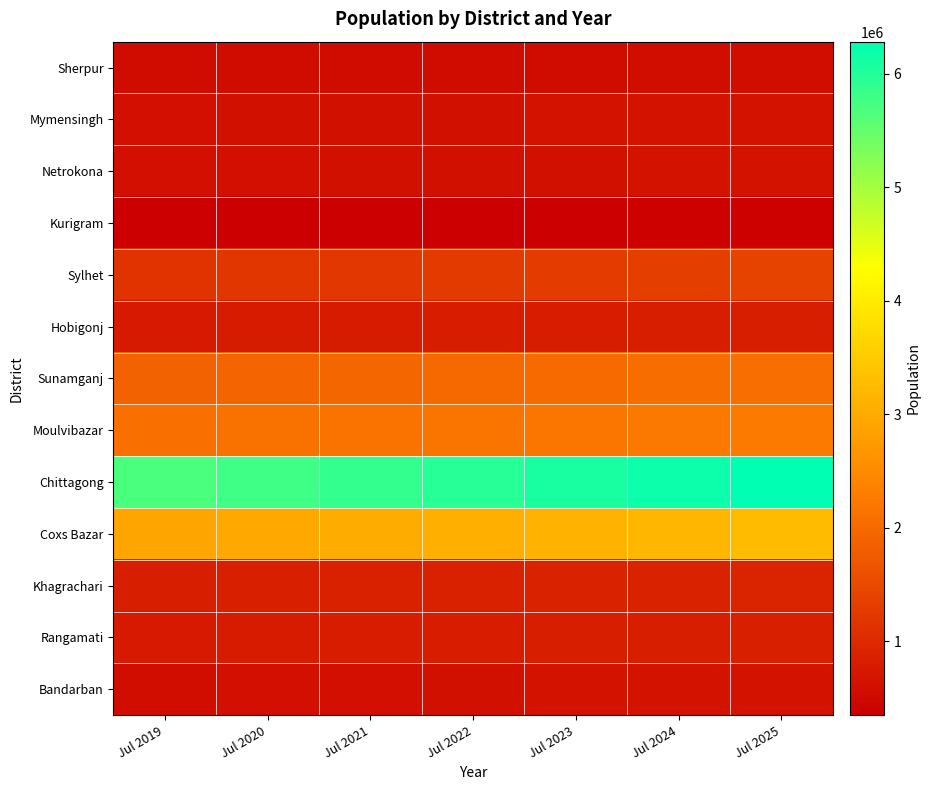

Reading right to left, extract all data points from this chart.

Sherpur: Jul 2025=560864.9	Jul 2024=557807.2	Jul 2023=554767.7	Jul 2022=551746.2	Jul 2021=548742.7	Jul 2020=545757.0	Jul 2019=542789.0
Mymensingh: Jul 2025=638622.0	Jul 2024=632390.9	Jul 2023=626225.6	Jul 2022=620125.3	Jul 2021=614089.2	Jul 2020=608116.7	Jul 2019=602207.0
Netrokona: Jul 2025=638041.1	Jul 2024=629450.0	Jul 2023=620975.4	Jul 2022=612615.6	Jul 2021=604369.1	Jul 2020=596234.4	Jul 2019=588210.0
Kurigram: Jul 2025=382683.5	Jul 2024=376628.0	Jul 2023=370668.9	Jul 2022=364804.7	Jul 2021=359033.8	Jul 2020=353354.7	Jul 2019=347766.0
Sylhet: Jul 2025=1375950.4	Jul 2024=1335549.4	Jul 2023=1296411.4	Jul 2022=1258494.8	Jul 2021=1221759.3	Jul 2020=1186166.2	Jul 2019=1151678.0
Hobigonj: Jul 2025=824192.4	Jul 2024=812796.6	Jul 2023=801560.7	Jul 2022=790482.3	Jul 2021=779559.1	Jul 2020=768789.1	Jul 2019=758170.0
Sunamganj: Jul 2025=2082541.1	Jul 2024=2047230.9	Jul 2023=2012741.0	Jul 2022=1979051.2	Jul 2021=1946141.8	Jul 2020=1913993.6	Jul 2019=1882588.0
Moulvibazar: Jul 2025=2250306.7	Jul 2024=2225863.5	Jul 2023=2201797.3	Jul 2022=2178102.1	Jul 2021=2154771.7	Jul 2020=2131800.3	Jul 2019=2109182.0
Chittagong: Jul 2025=6281518.1	Jul 2024=6176755.6	Jul 2023=6074947.4	Jul 2022=5975979.8	Jul 2021=5879744.0	Jul 2020=5786135.9	Jul 2019=5695056.0
Coxs Bazar: Jul 2025=3257299.4	Jul 2024=3195040.8	Jul 2023=3134425.7	Jul 2022=3075410.4	Jul 2021=3017952.5	Jul 2020=2962010.8	Jul 2019=2907545.0
Khagrachari: Jul 2025=916107.0	Jul 2024=901195.7	Jul 2023=886574.3	Jul 2022=872236.6	Jul 2021=858176.9	Jul 2020=844389.3	Jul 2019=830868.0
Rangamati: Jul 2025=847279.9	Jul 2024=832657.4	Jul 2023=818320.1	Jul 2022=804262.5	Jul 2021=790478.9	Jul 2020=776963.8	Jul 2019=763712.0
Bandarban: Jul 2025=661561.3	Jul 2024=644325.6	Jul 2023=627566.7	Jul 2022=611271.1	Jul 2021=595425.2	Jul 2020=580016.4	Jul 2019=565032.0